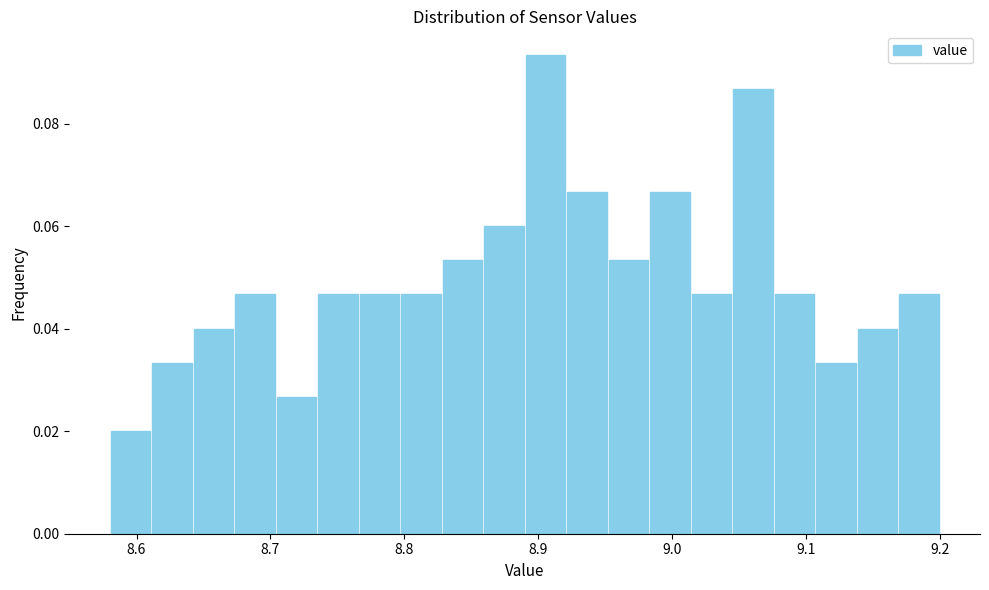

Around what value on the x-axis is the tallest bar? Give the approximate position of its centre, as read against the axis.

8.91